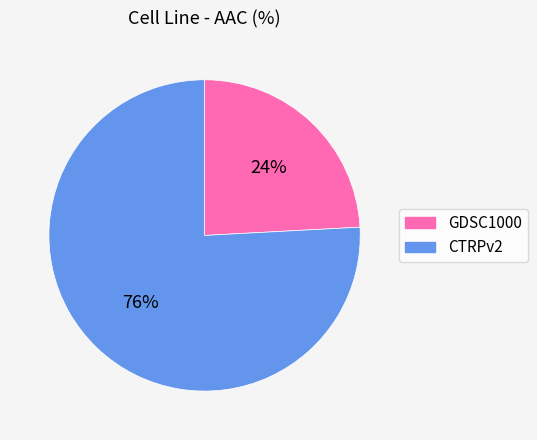

Combined, do CTRPv2 and GDSC1000 account for over 50%?

Yes